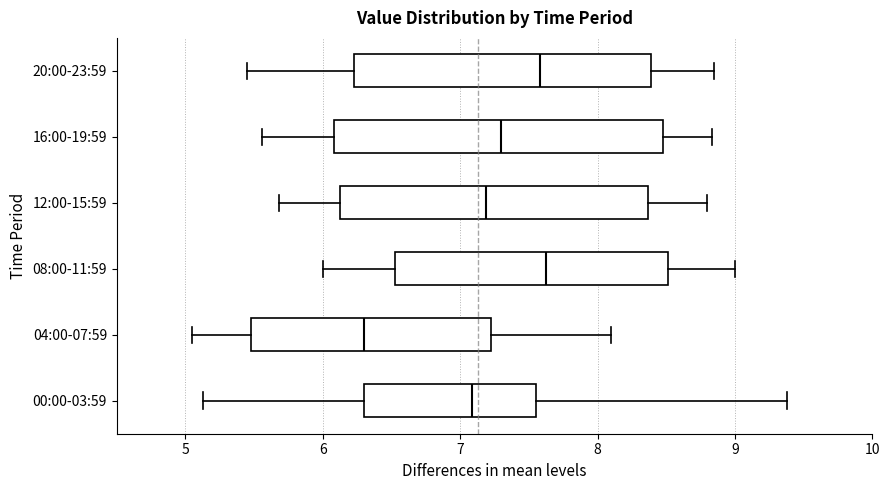

Which box has the furthest to the left median line?

04:00-07:59